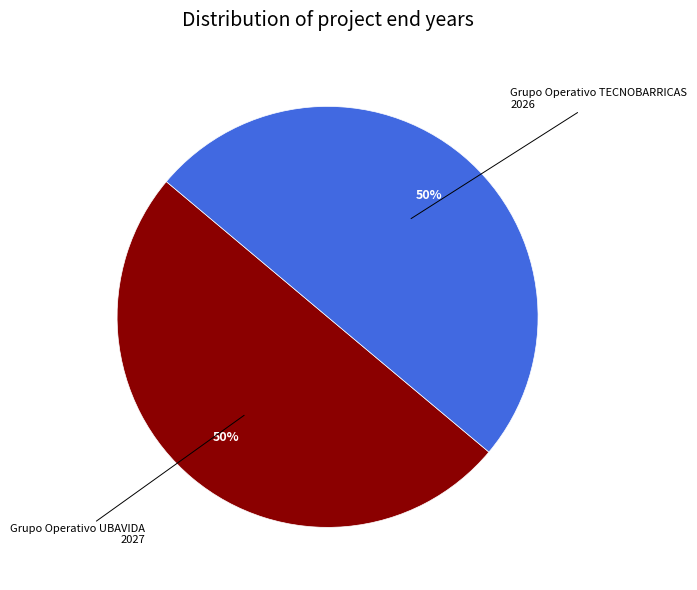

To the nearest percent, what is the average slice percentage?

50%